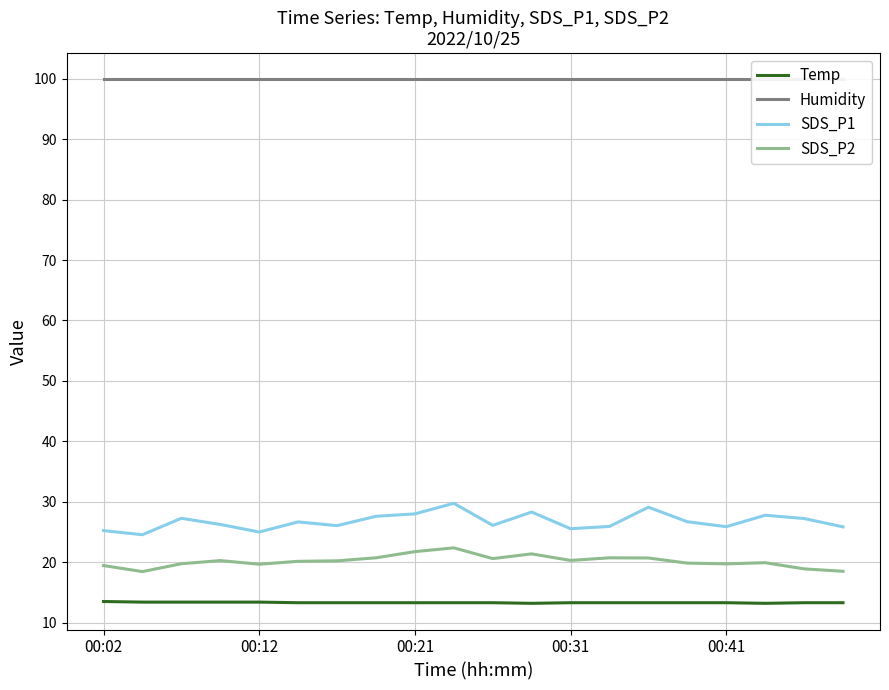

In SDS_P1, how many points are higher than both neighbors (excluding endpoints)?

6